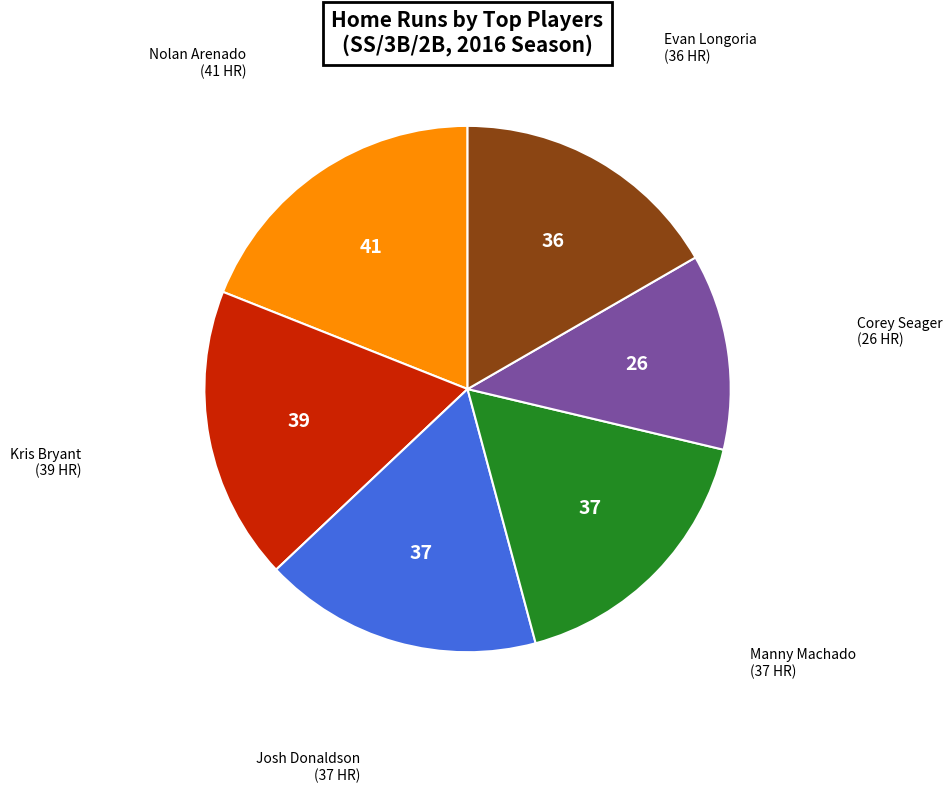

Is there a majority slice in this chart?

No